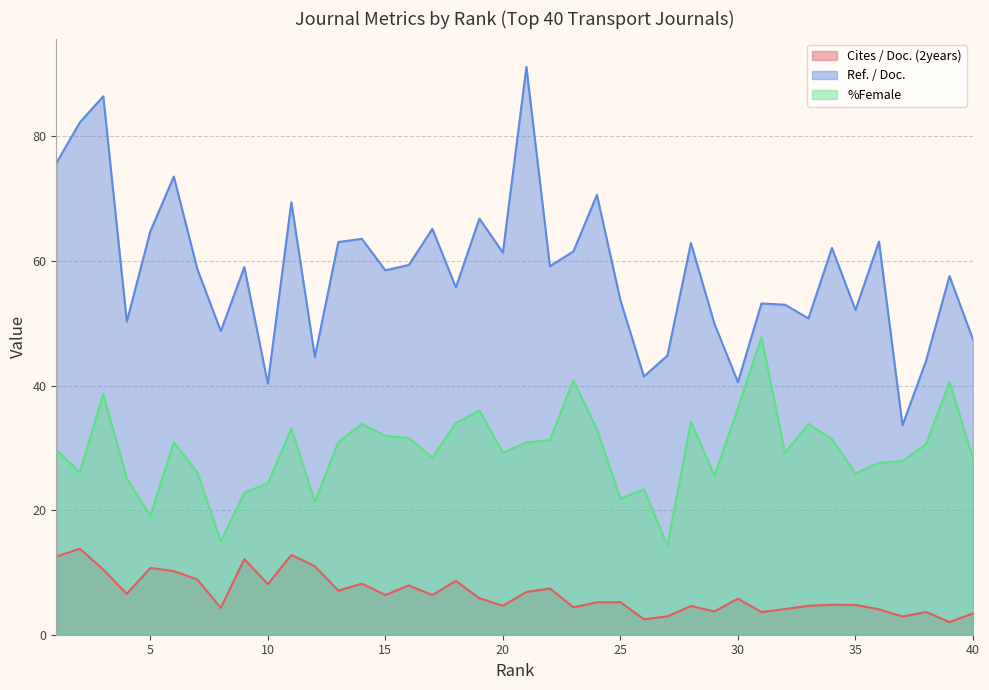

What is the smallest value displayed?

2.0